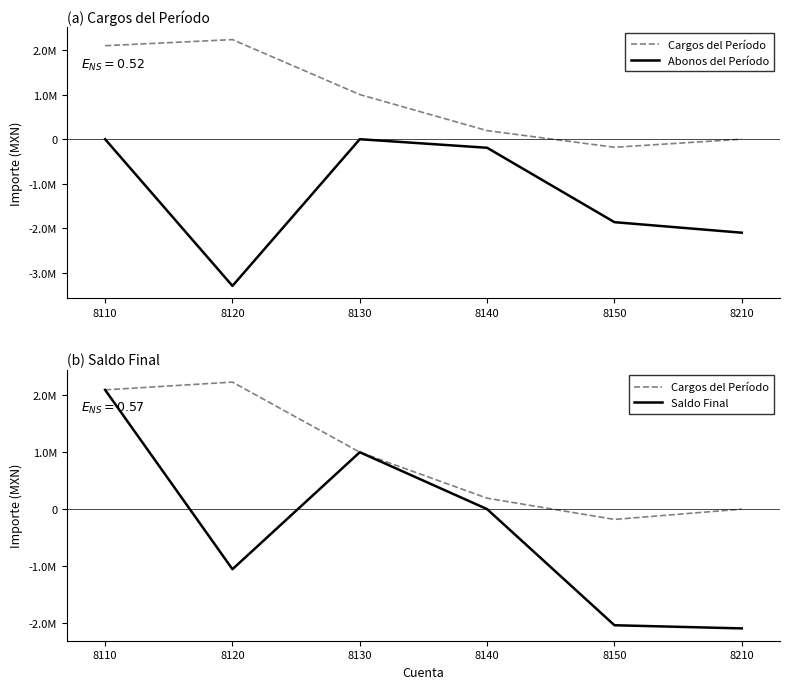

True or false: Abonos del Período and Cargos del Período intersect in this chart.

False